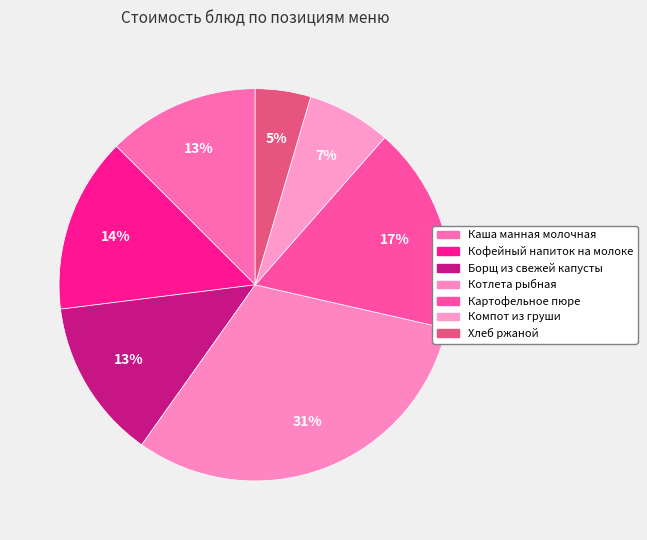

To the nearest percent, what is the average slice percentage?

14%